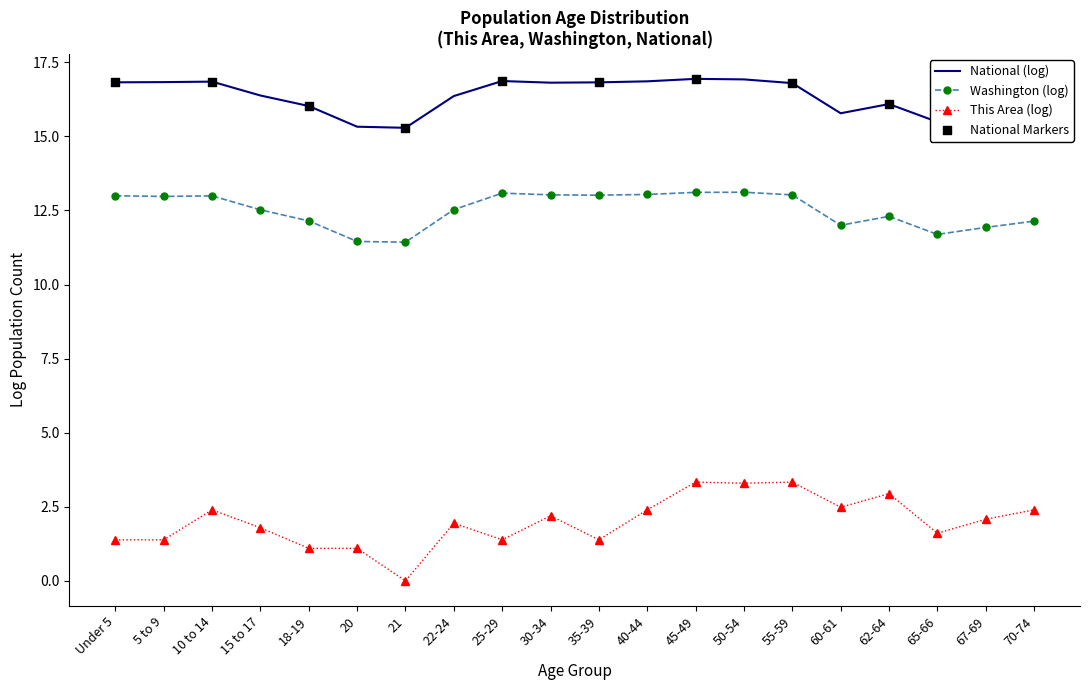

What is the difference between the highest and lowest values at 45-49?

13.6